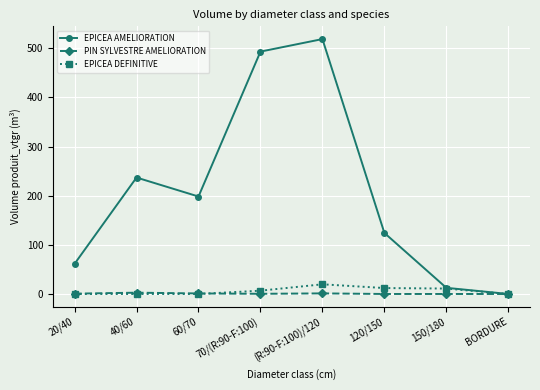

Which series has the widest spread of values?

EPICEA AMELIORATION